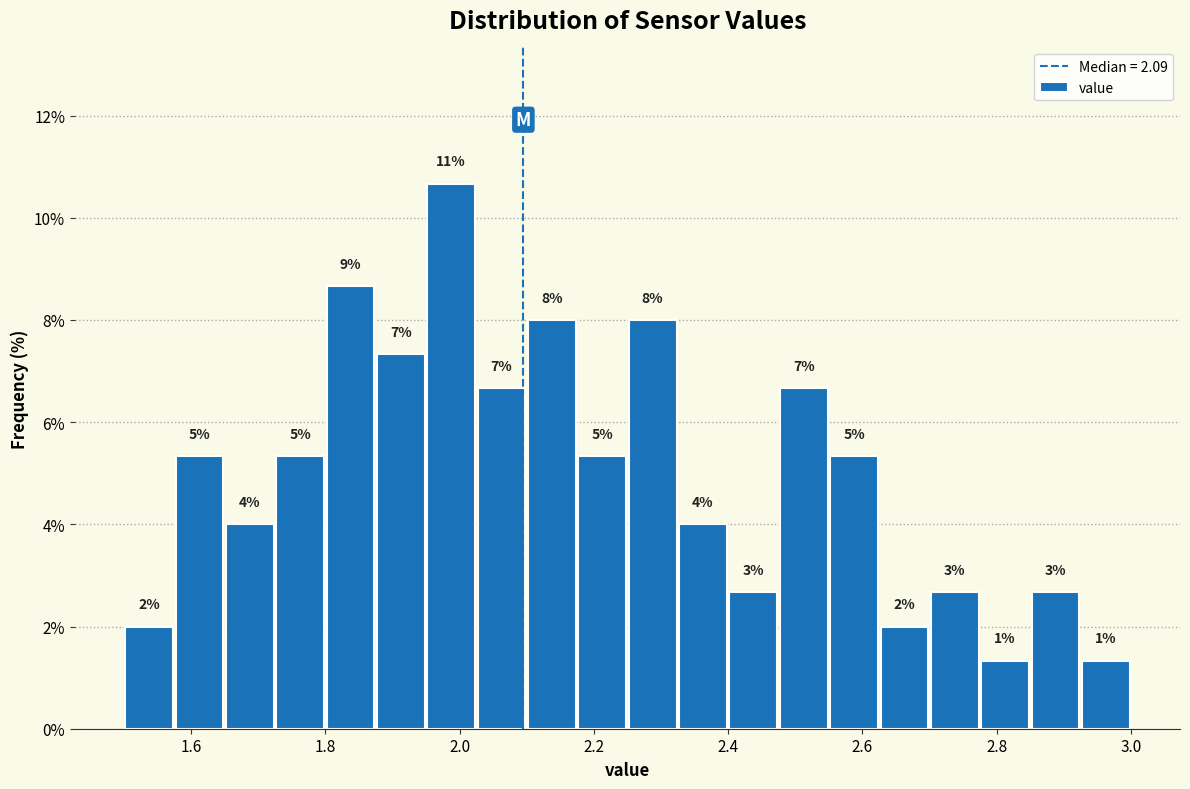

Read against the x-axis, roughly where is the centre of the tallest bar?

1.98